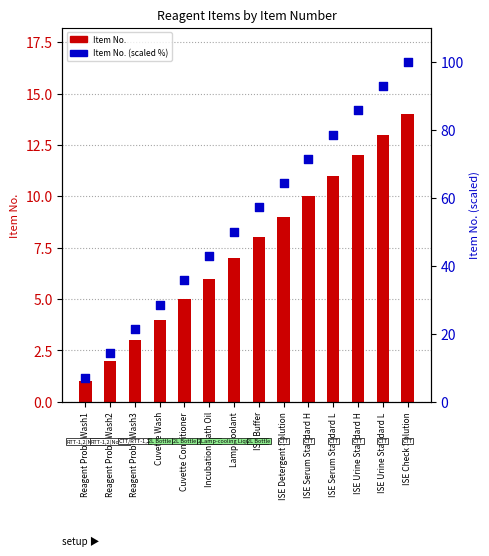

At how many categories does at least one series exceed 69?

5